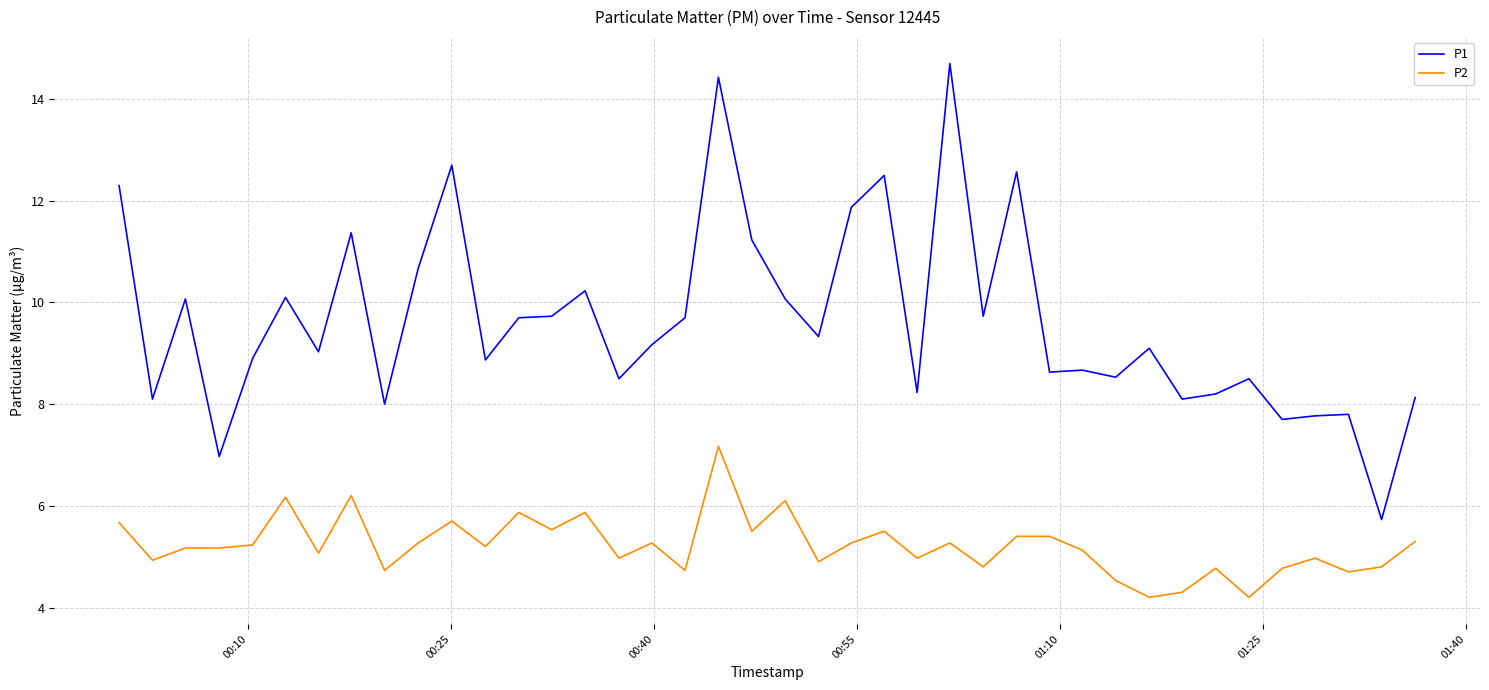

Which series has the largest total across all categories?

P1